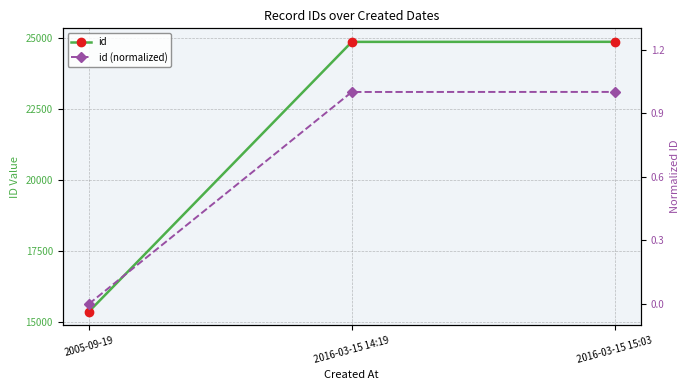

Which series changed the most between 2005-09-19 and 2016-03-15 15:03?

id